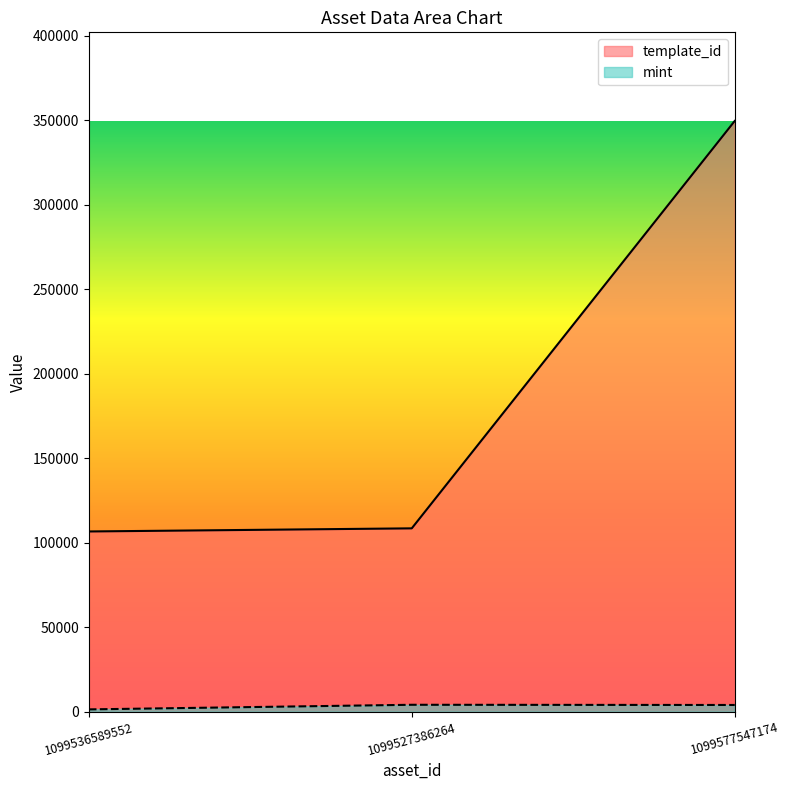

At which label does mint first exceed 3985?

1099527386264